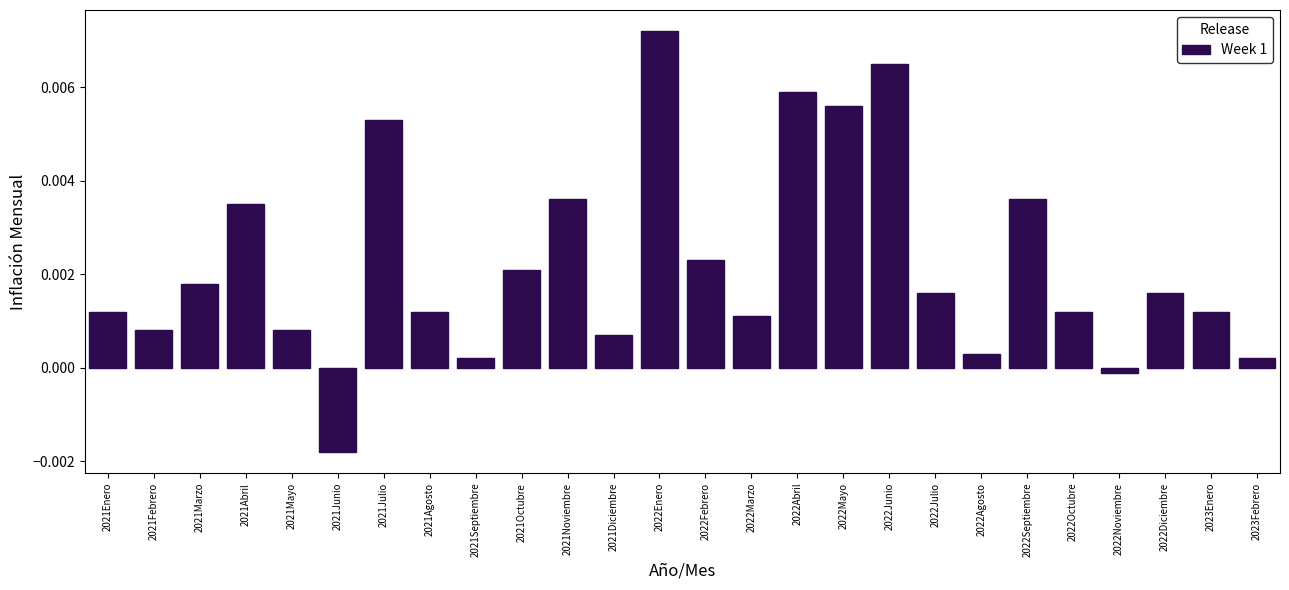

What is the label of the 11th bar from the right?

2022Abril